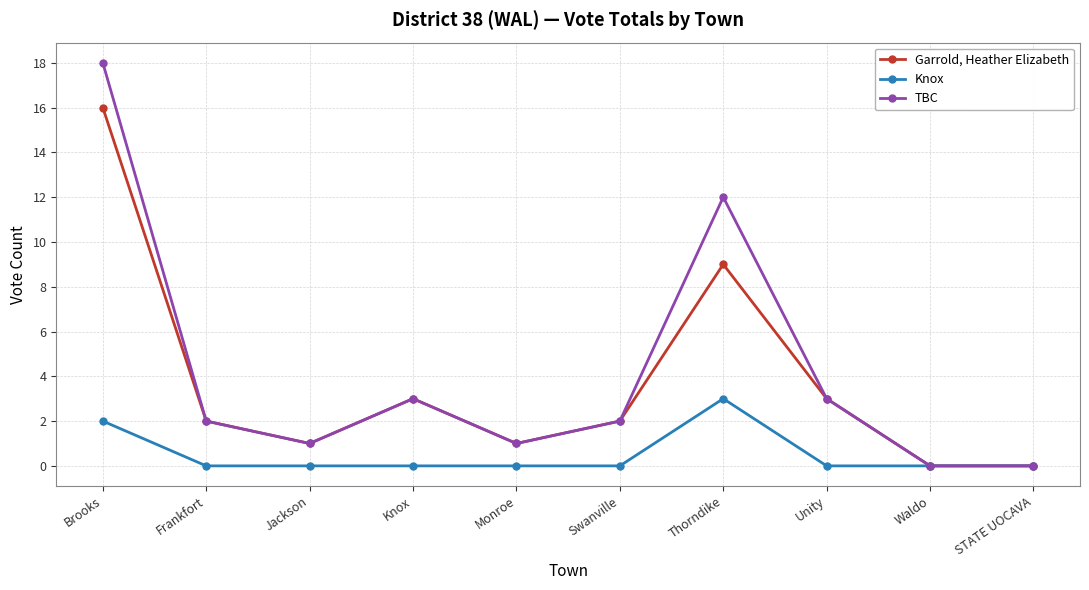

How many data points does each series have?

10